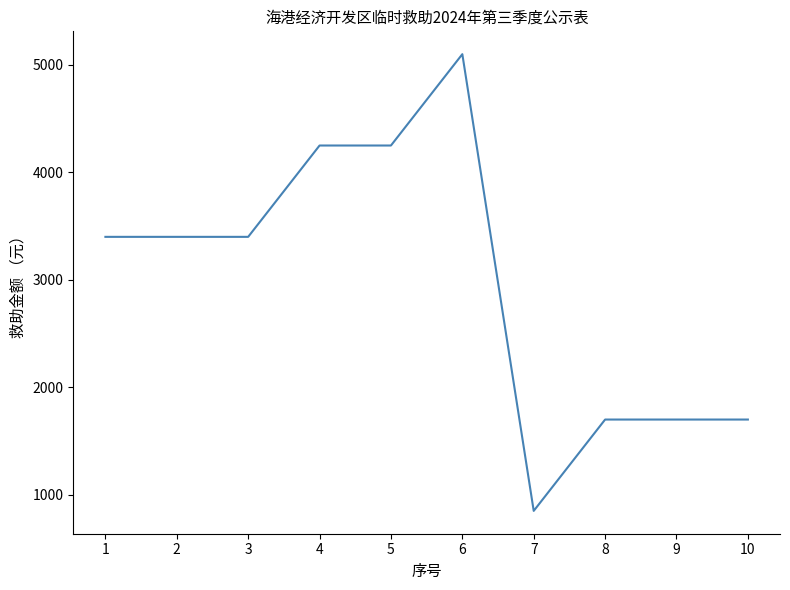

What is the maximum value shown in the chart?

5100